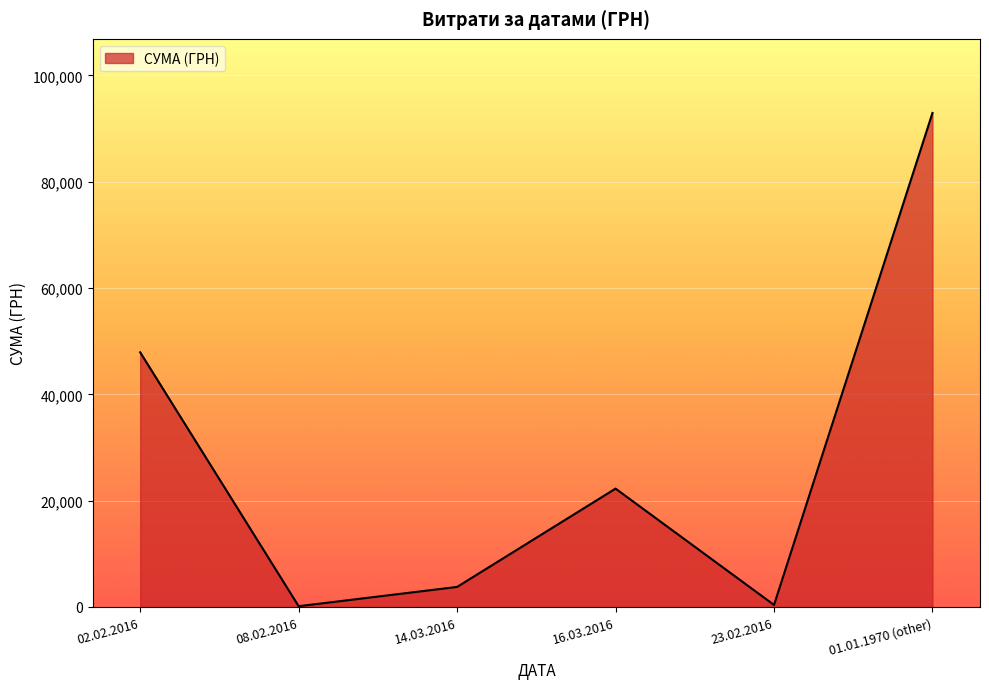

The value at 01.01.1970 (other) is 92951.1. True or false?

True